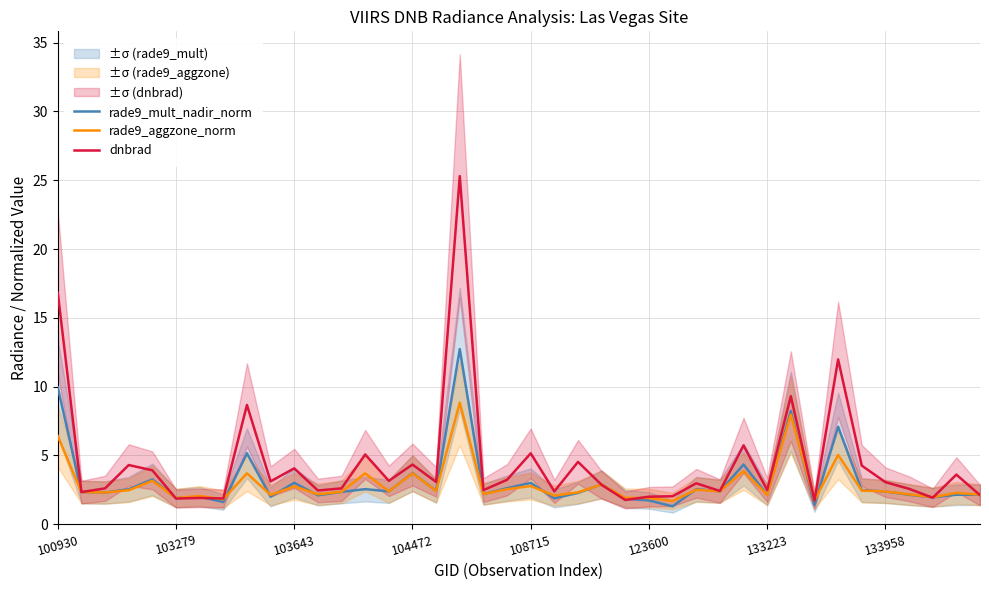

After their last crossing, which series has the higher values: rade9_aggzone_norm or rade9_mult_nadir_norm?

rade9_aggzone_norm